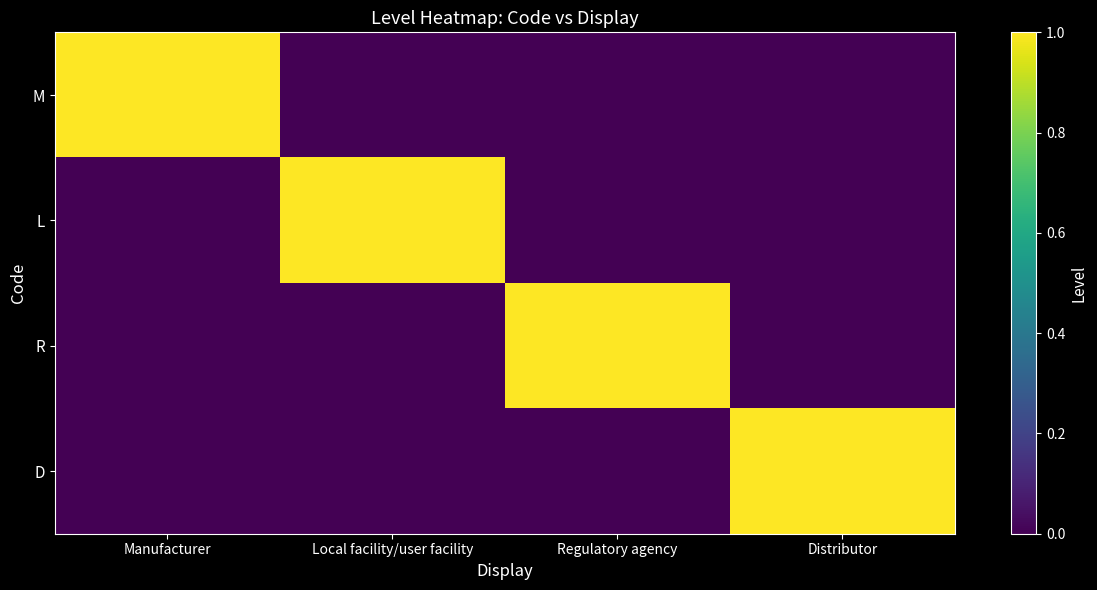

Reading right to left, extract all data points from this chart.

M: Distributor=0	Regulatory agency=0	Local facility/user facility=0	Manufacturer=1
L: Distributor=0	Regulatory agency=0	Local facility/user facility=1	Manufacturer=0
R: Distributor=0	Regulatory agency=1	Local facility/user facility=0	Manufacturer=0
D: Distributor=1	Regulatory agency=0	Local facility/user facility=0	Manufacturer=0